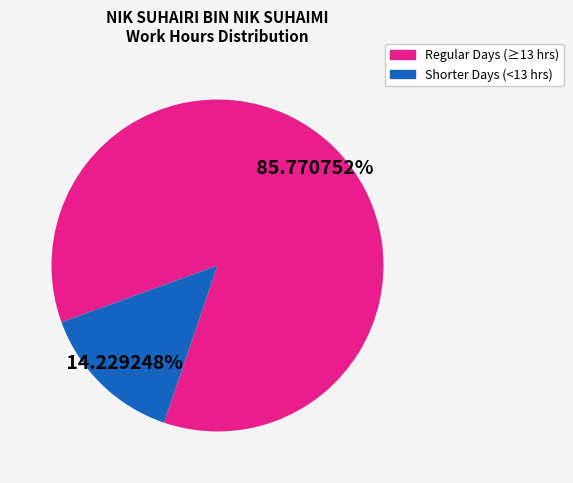

Does any single category account for the majority?

Yes